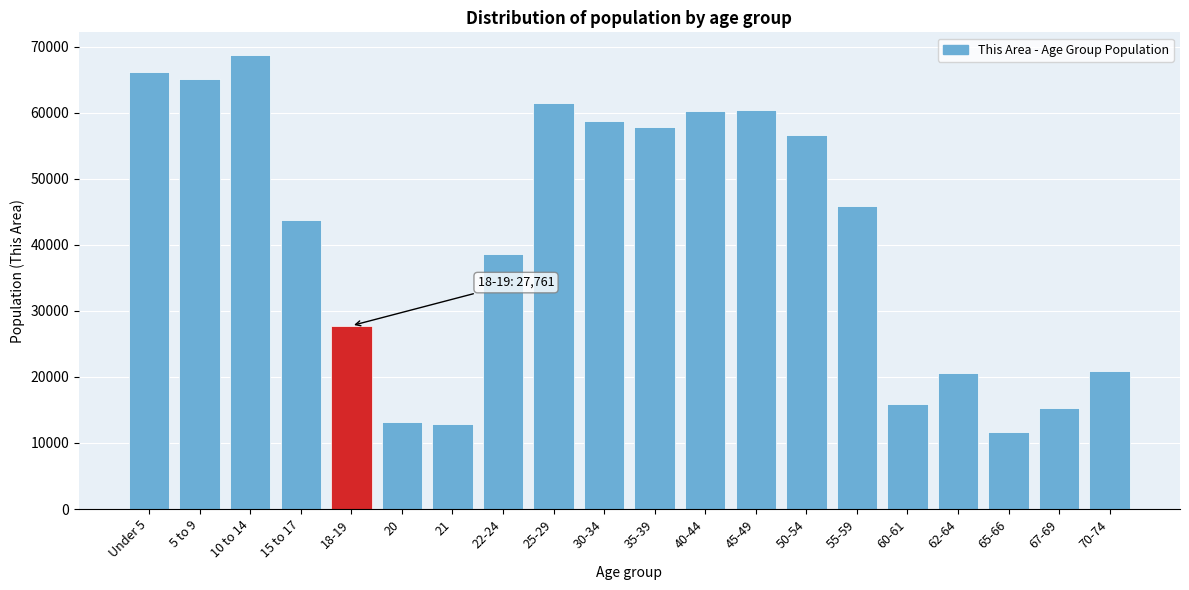

What is the sum of the values at 18-19 and 35-39?

85590